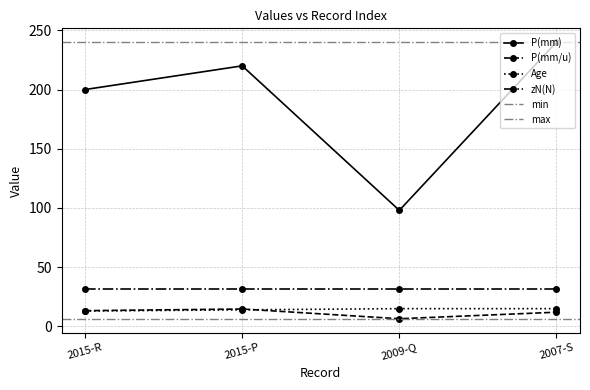

What is the difference between the maximum and minimum values in the P(mm) series?

142.0